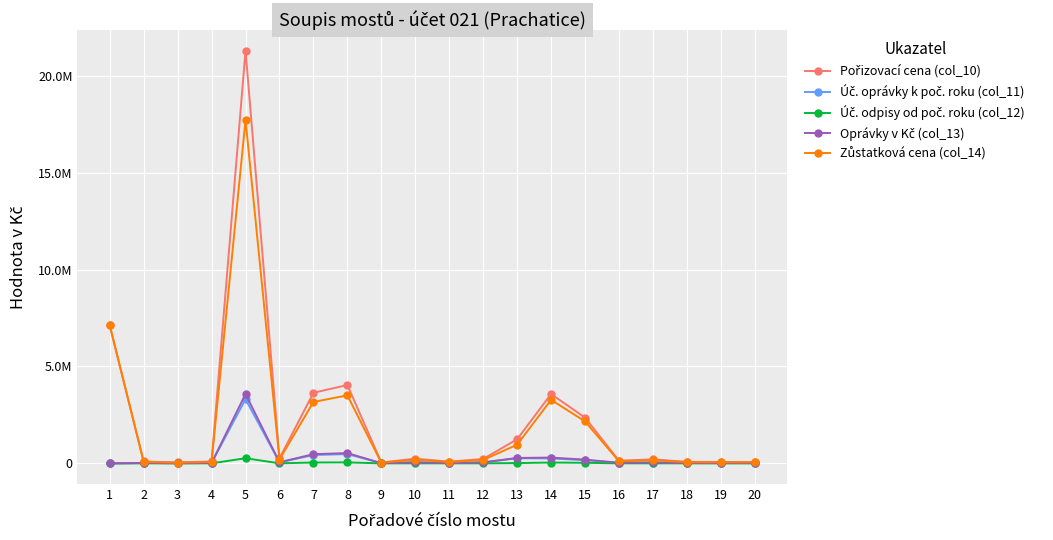

Is this an area chart (filled region under the line)?

No